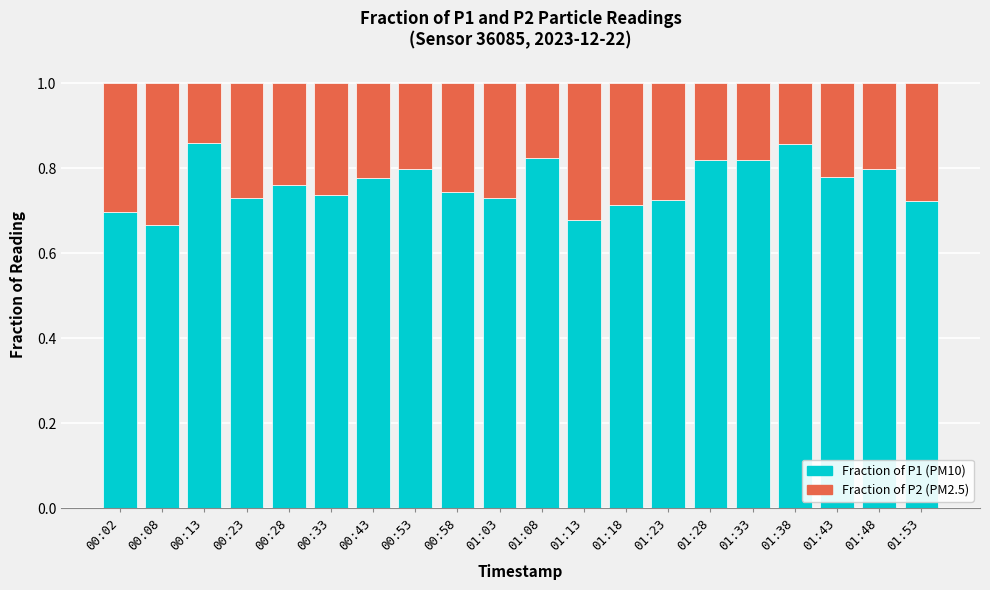

What is the total value across all series at 00:28?

1.0